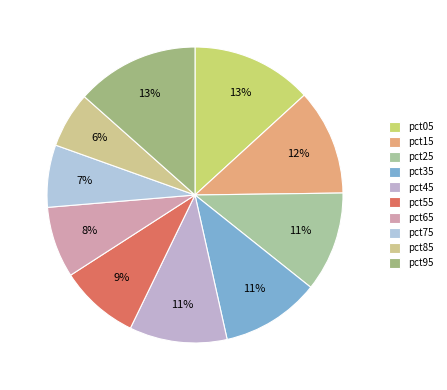

Do pct55 and pct45 together represent more than half of the pie?

No